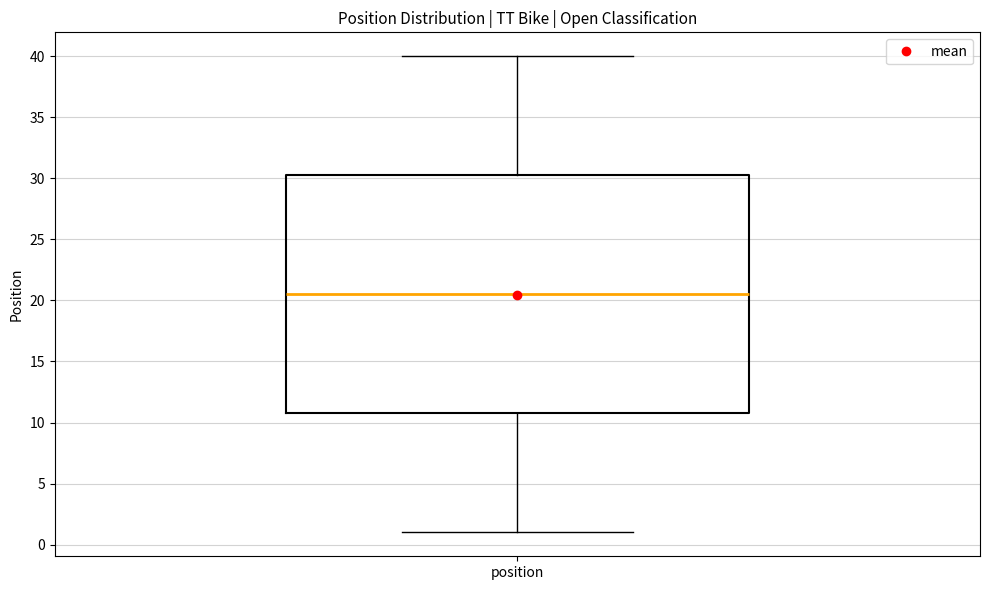

Where does the median line of the box for position sit on the y-axis? The values are not printed on the chart, so give them approximately, as read against the axis.

20.5